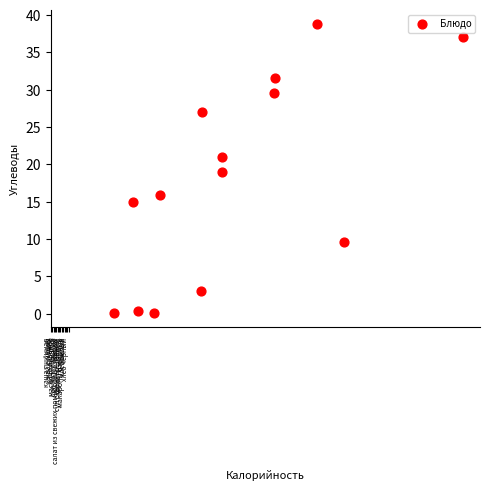

What is the range of X values (max minus min)?

253.0